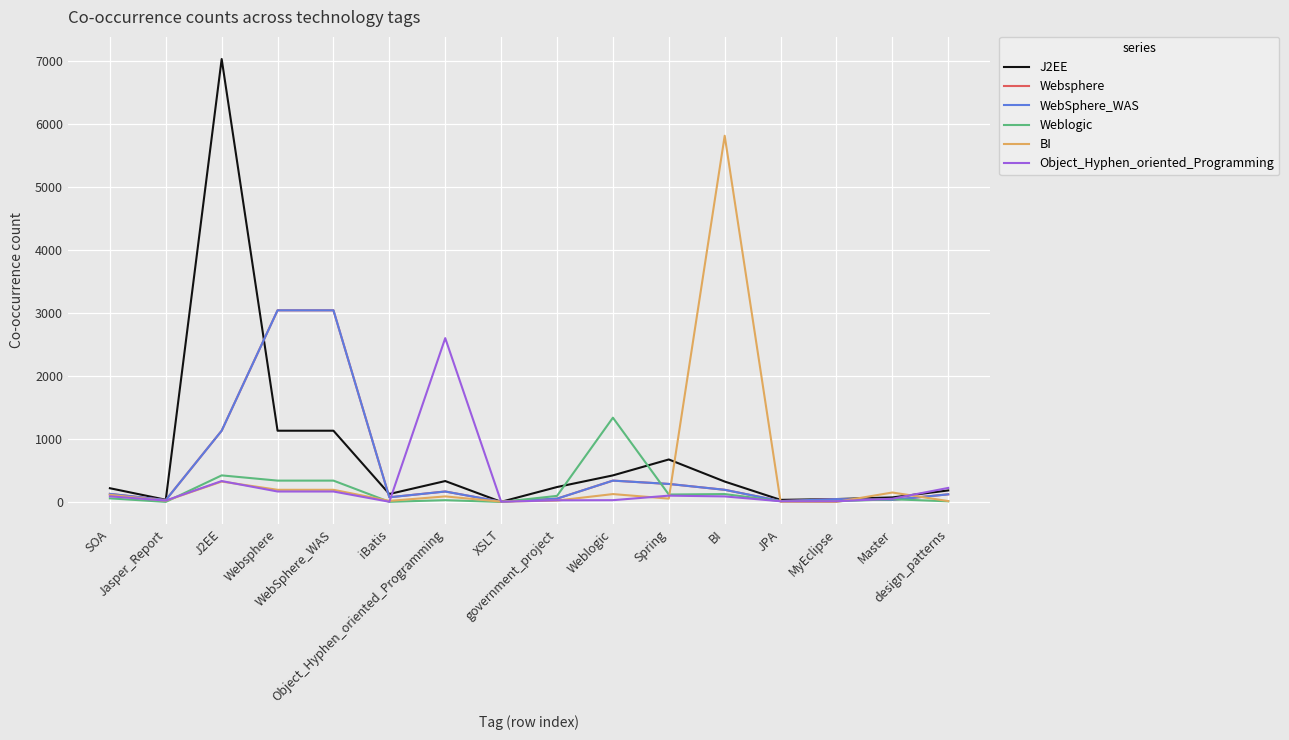

Does the chart have visible grid lines?

Yes